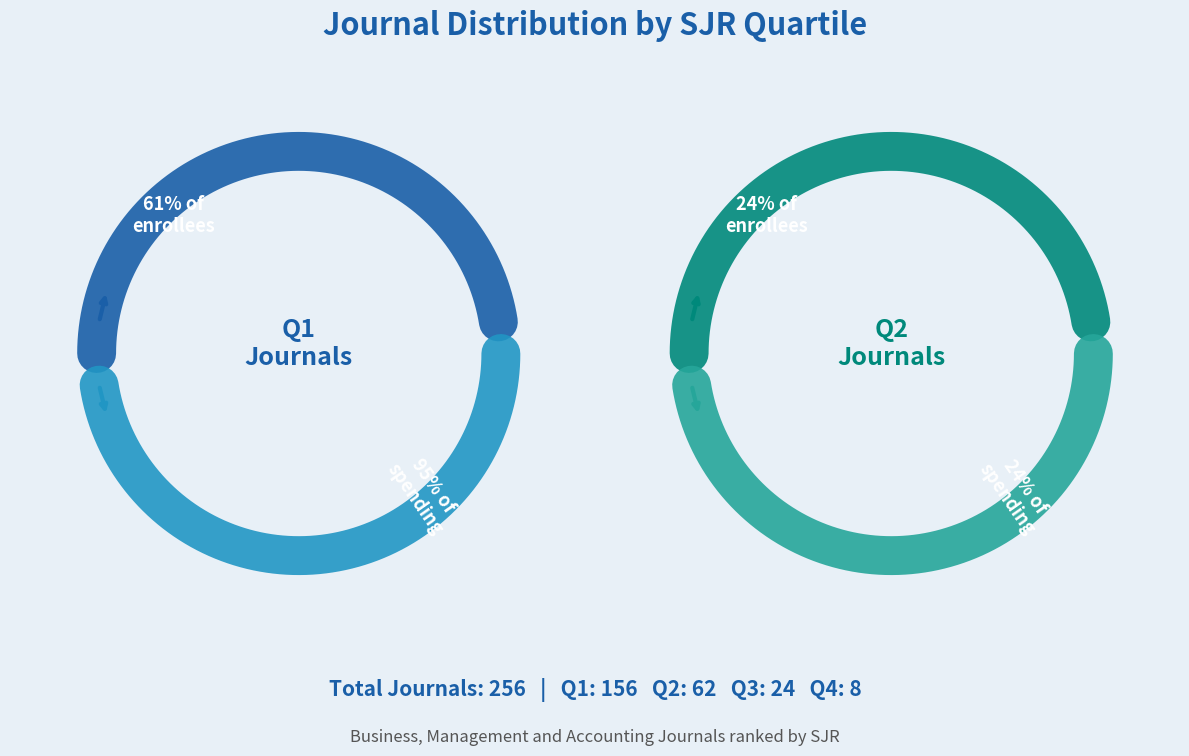

What is the change in value from Q3 to Q4?

-16